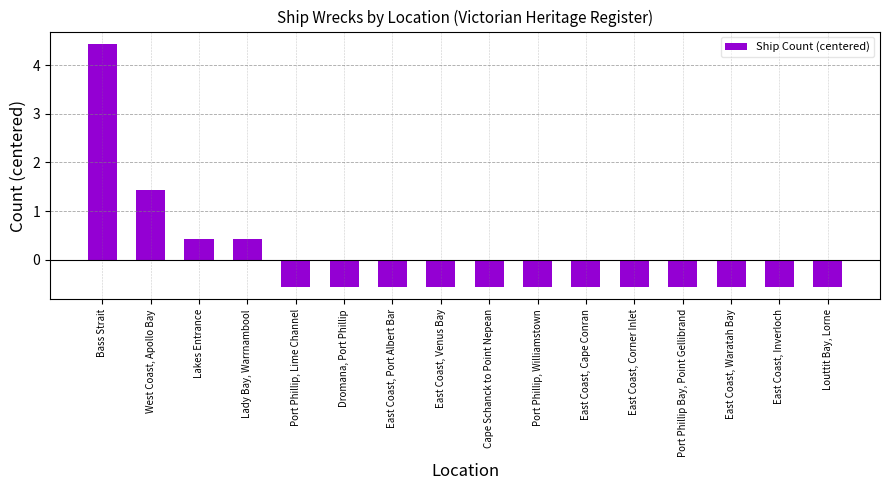

What position from the left is Lakes Entrance?

3